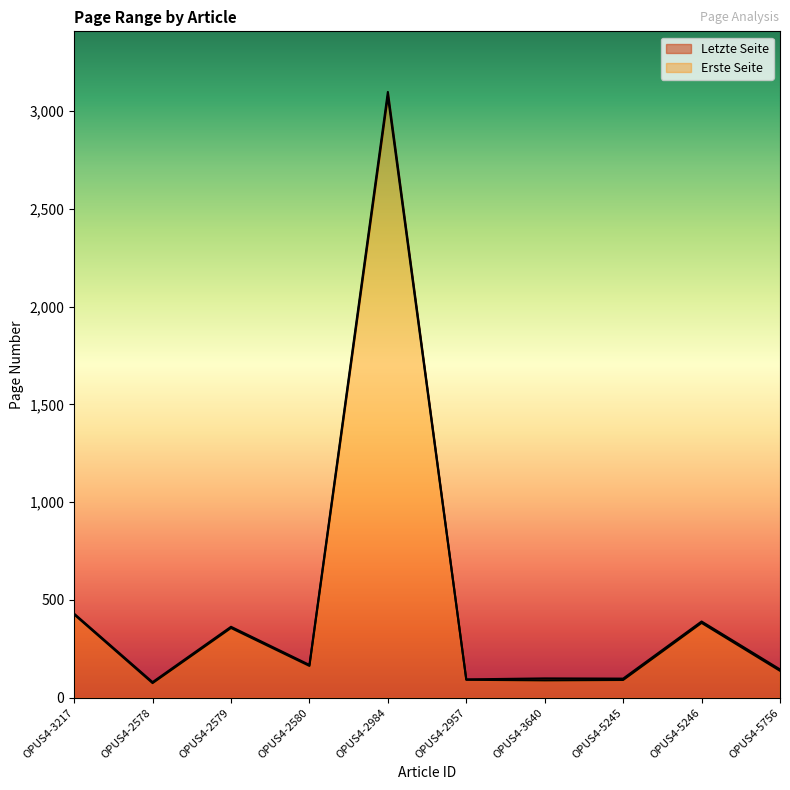

What is the sum of the Letzte Seite values at OPUS4-5245 and OPUS4-2580?

266